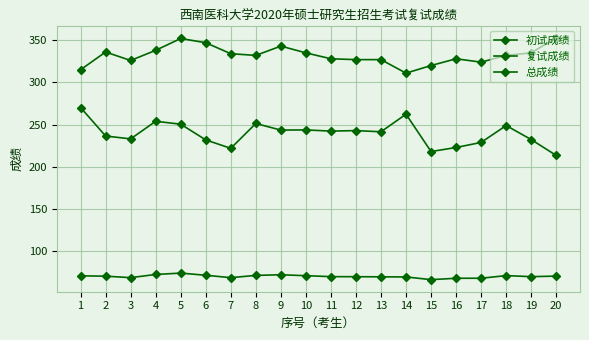

At which label is 总成绩 closest to 70?

13